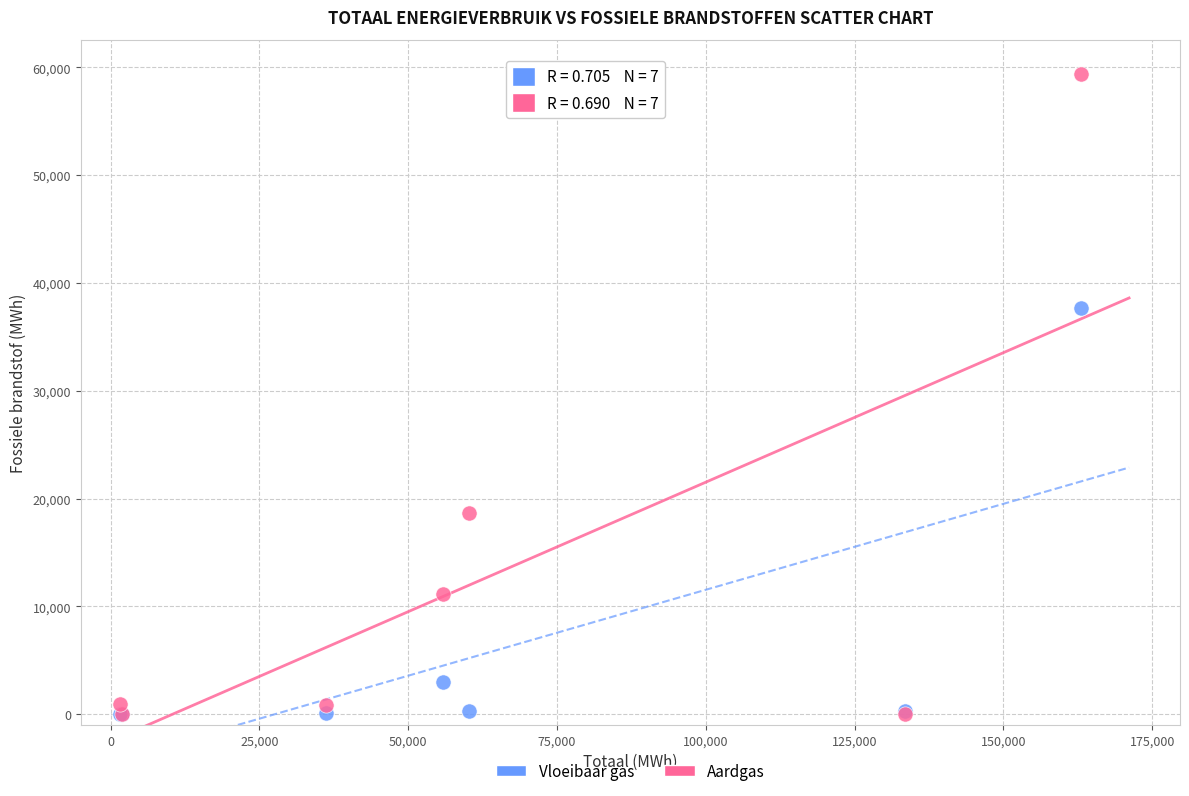

What are all the series names shown in the legend?

Vloeibaar gas, Aardgas